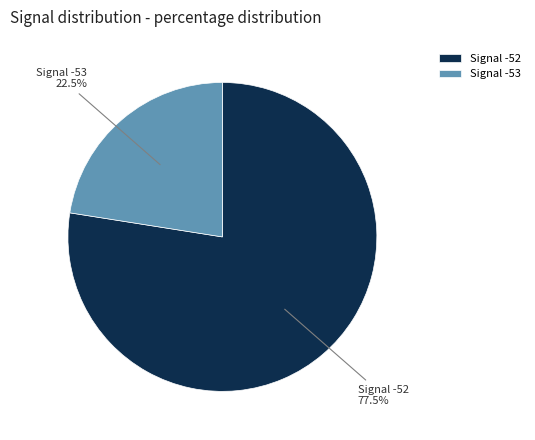

Rank the categories by value from highest to lowest.

Signal -52, Signal -53